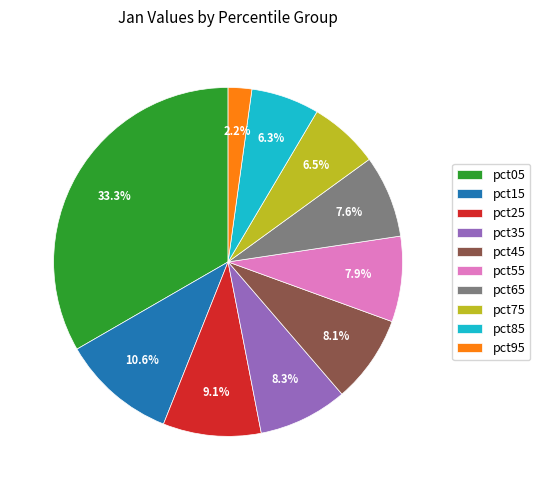

How many segments does this pie chart have?

10